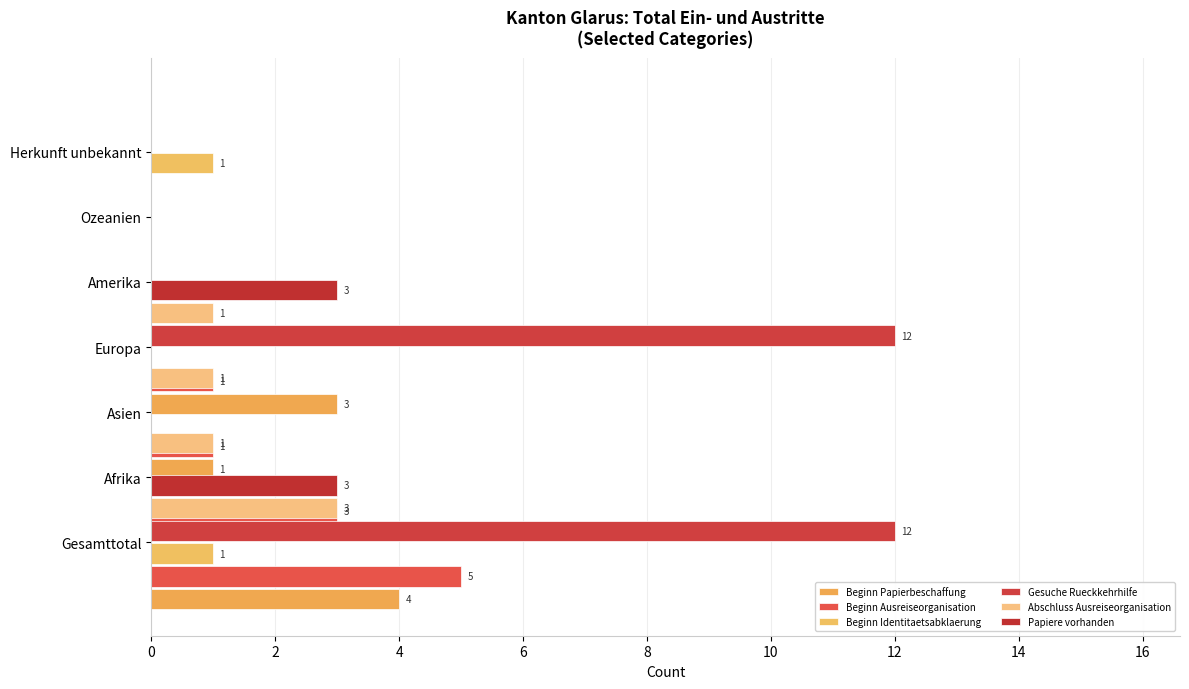

What is the approximate value of Beginn Identitaetsabklaerung at Gesamttotal?

1